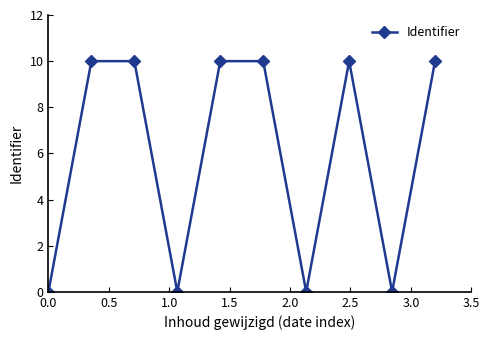

What is the sum of all values?

60.0